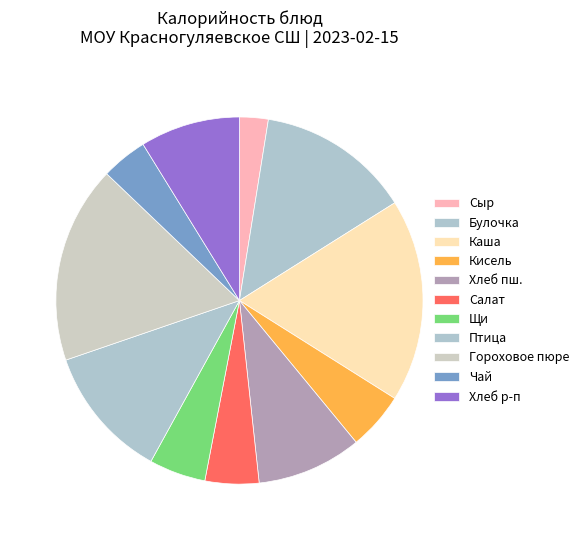

Is there a majority slice in this chart?

No